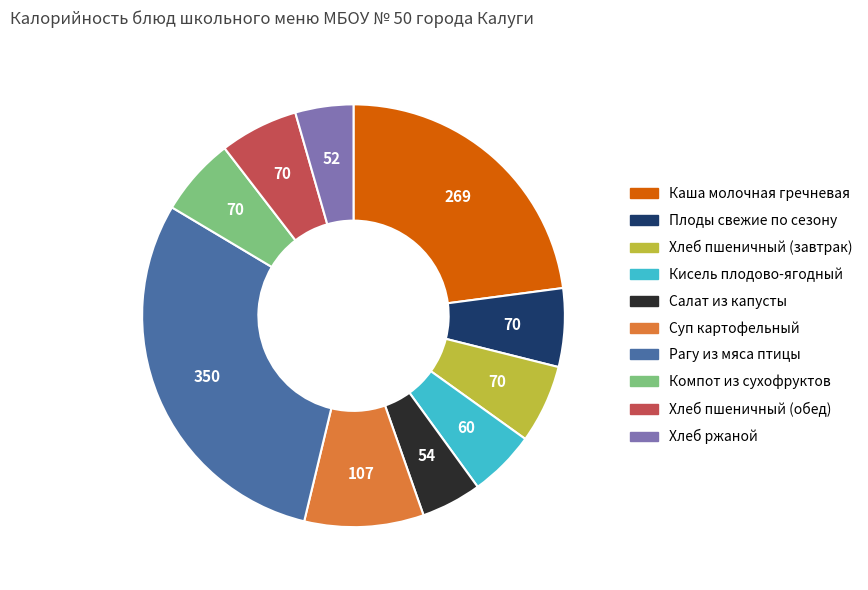

What is the ratio of the value at Хлеб ржаной to the value at Кисель плодово-ягодный?

0.9